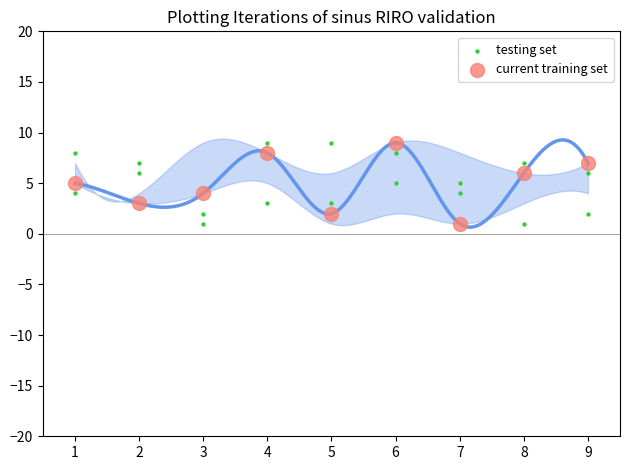

At how many categories does at least one series exceed 1?

9